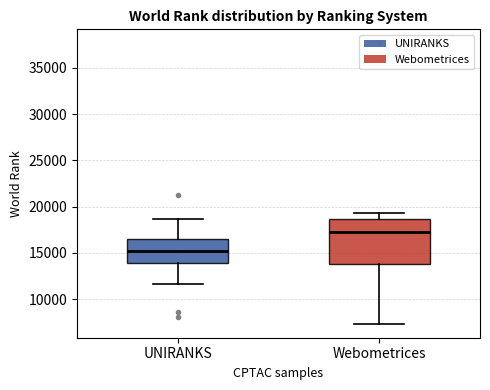

Where does the upper whisker of the box for UNIRANKS end on the y-axis? The values are not printed on the chart, so give them approximately, as read against the axis.

18500